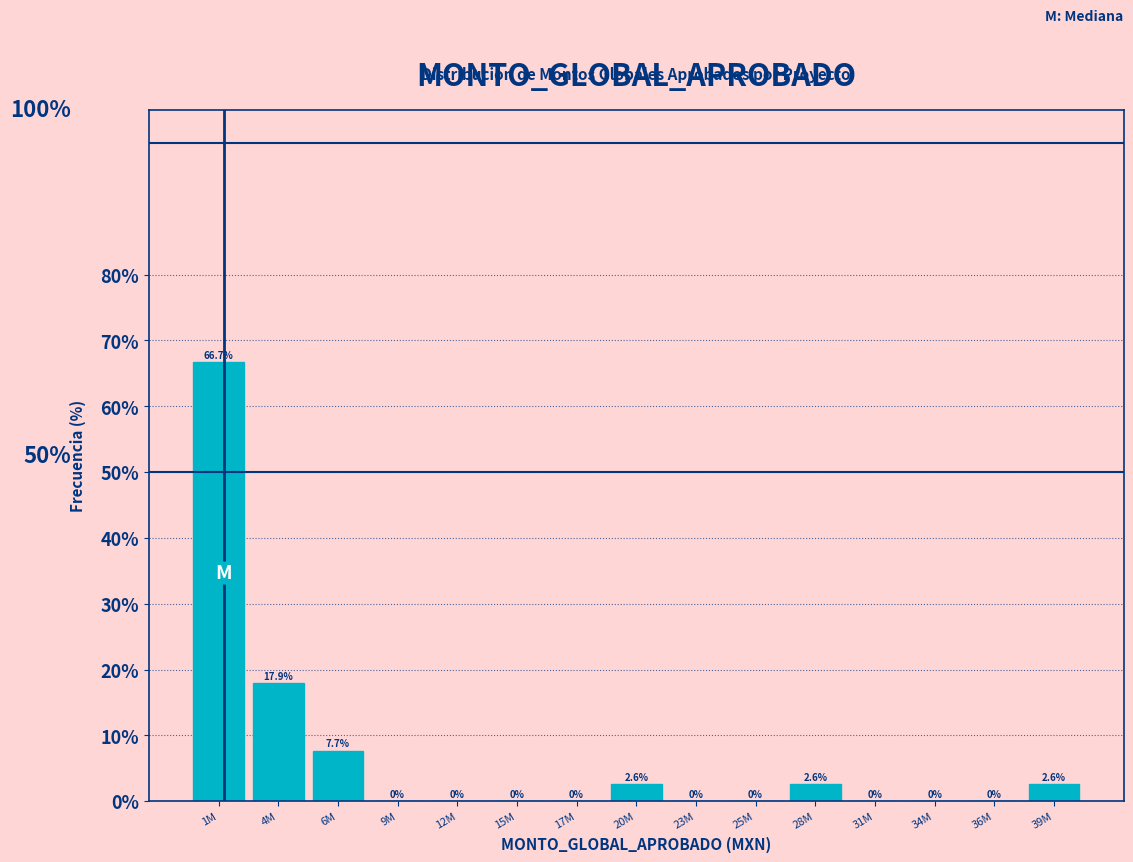

Reading left to right, transcribe all the data shown in this chart.

1M=66.7	4M=17.9	6M=7.7	9M=0.0	12M=0.0	15M=0.0	17M=0.0	20M=2.6	23M=0.0	25M=0.0	28M=2.6	31M=0.0	34M=0.0	36M=0.0	39M=2.6